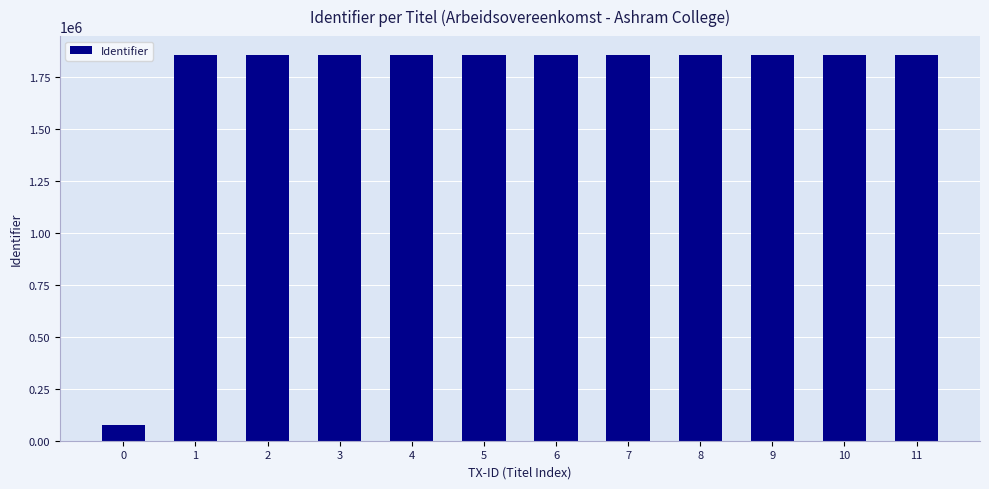

What is the sum of the values at 6 and 5?

3711016